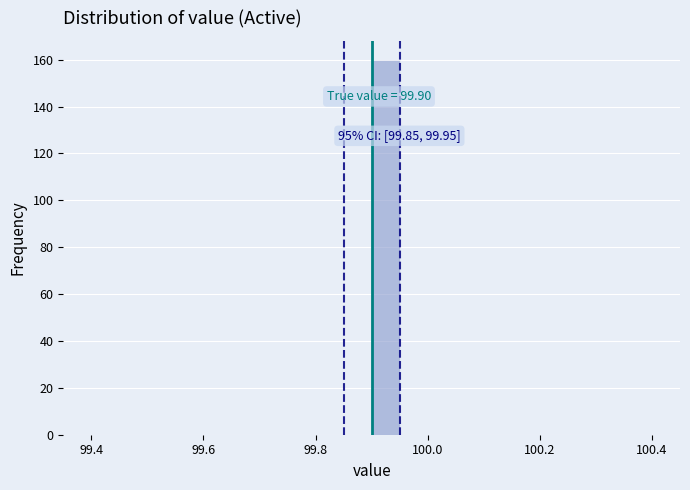

Read against the x-axis, roughly where is the centre of the tallest bar?

99.92